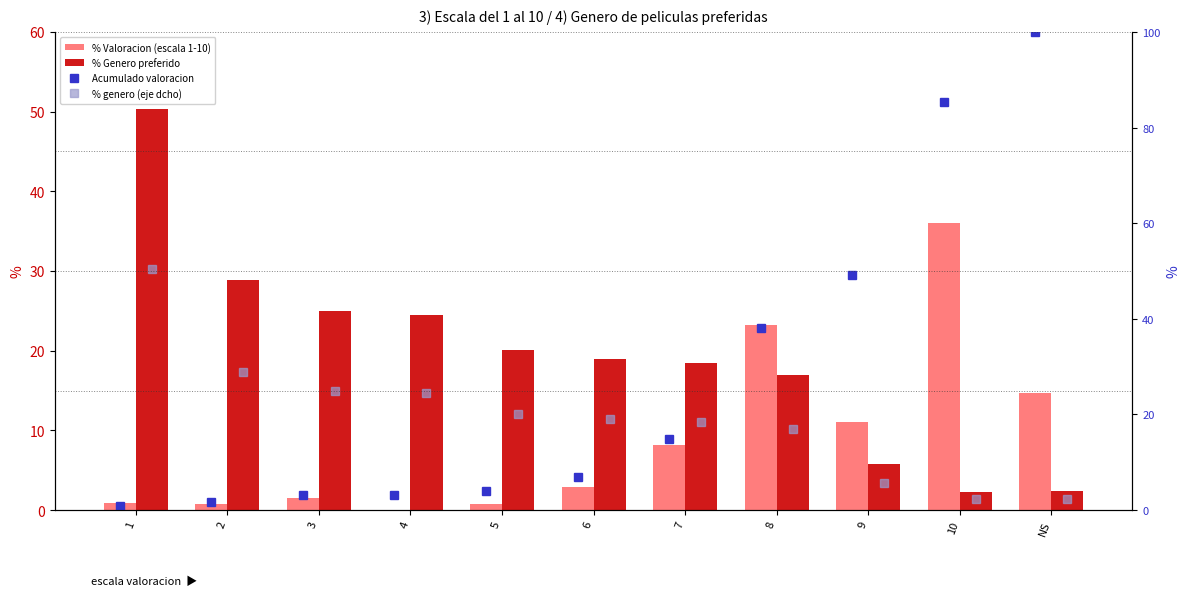

Rank the series by their maximum value, from highest to lowest.

Acumulado valoracion, % Genero preferido, % genero (eje dcho), % Valoracion (escala 1-10)